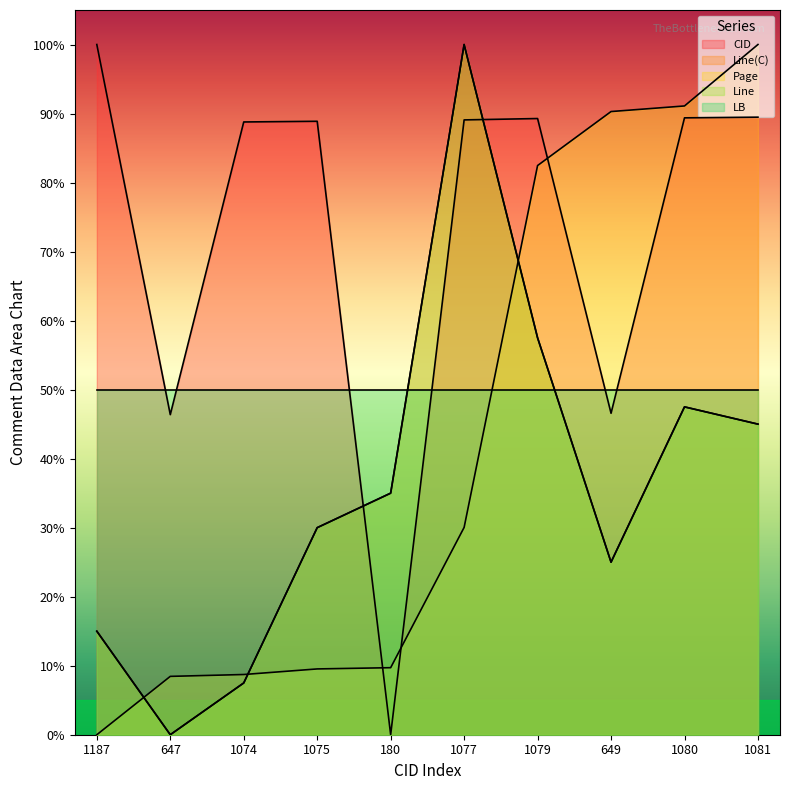

Count the number of categories in the chart.

10